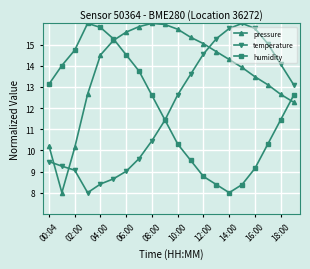

What is the maximum value shown in the chart?

16.0